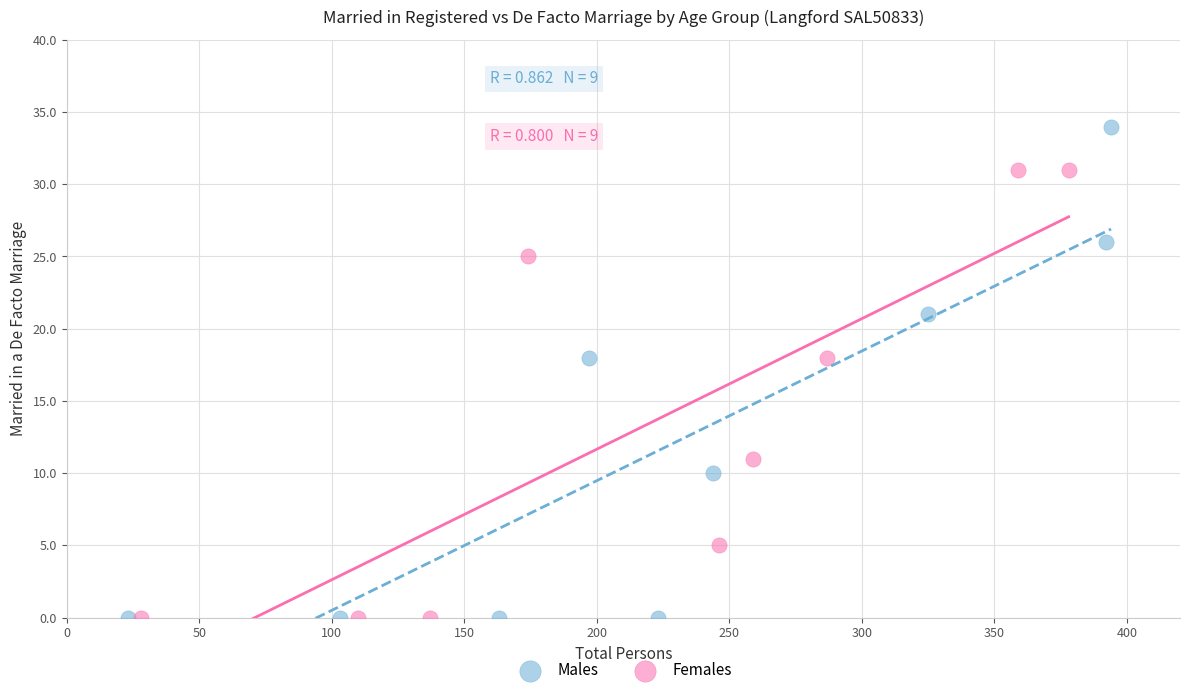

Which series contains the highest Y value?

Males